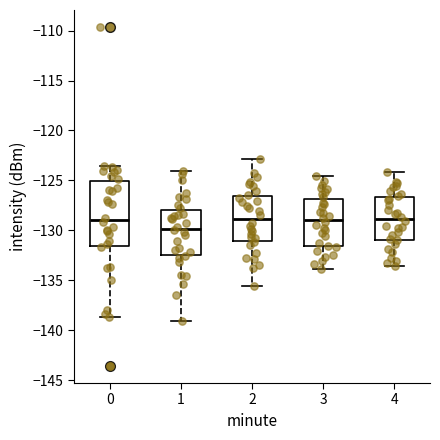

Reading left to right, transcribe this box plot: for each box, give where its median line is, the range the box spans, and where its two whiskers end, as read against the y-axis. The values are not printed on the chart, so give them approximately, as read against the axis.

0: median -129.0, box -131.5 to -125.0, whiskers -138.5 to -123.5
1: median -130.0, box -132.5 to -128.0, whiskers -139.0 to -124.0
2: median -129.0, box -131.0 to -126.5, whiskers -135.5 to -123.0
3: median -129.0, box -131.5 to -127.0, whiskers -134.0 to -124.5
4: median -129.0, box -131.0 to -126.5, whiskers -133.5 to -124.0